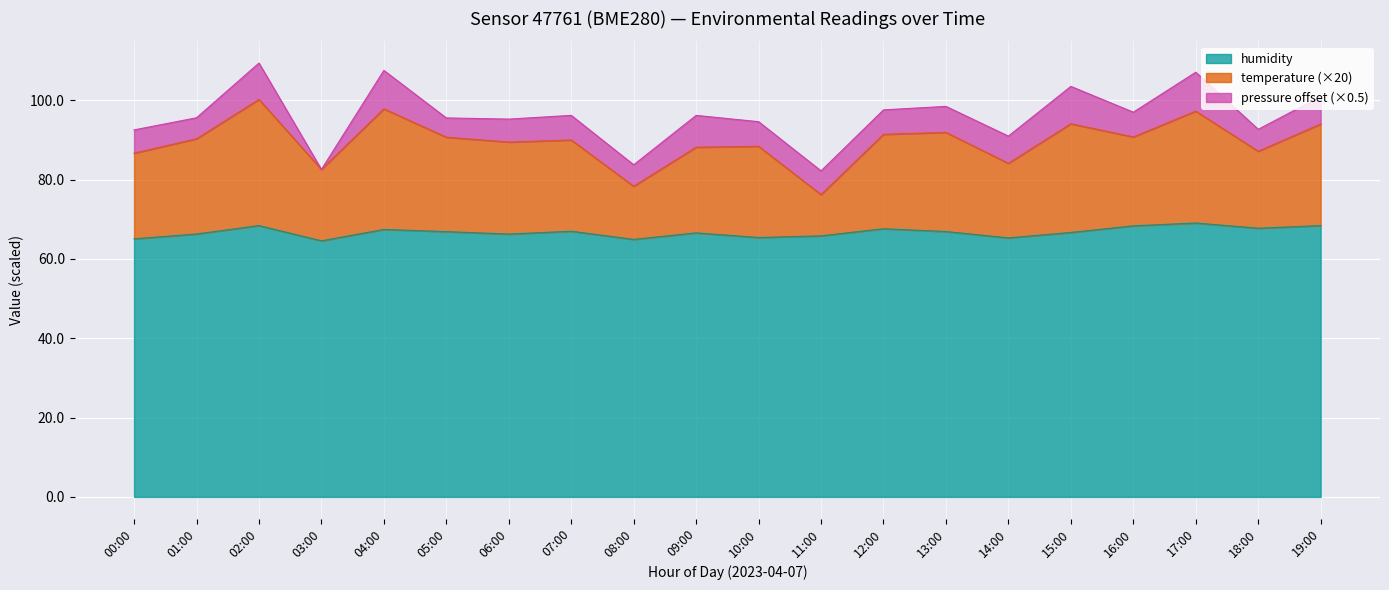

Where is the first local minimum for temperature?

03:00